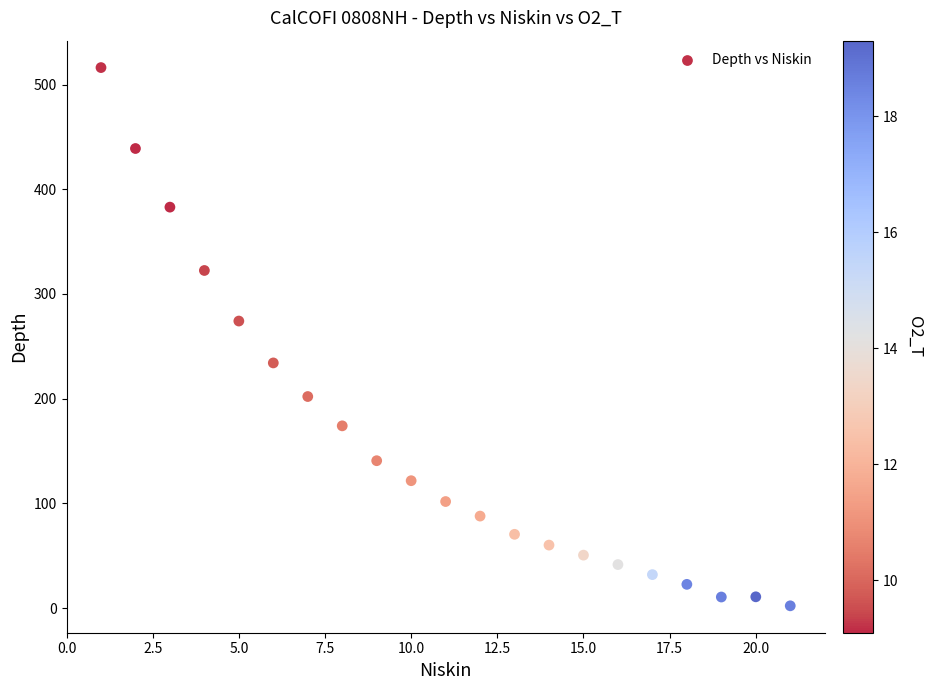

What Y value in the scatter plot is closest to 259?

274.1